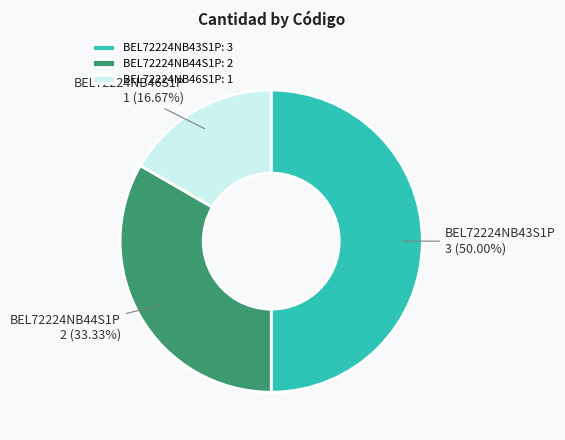

What is the smallest slice in the pie chart?

BEL72224NB46S1P